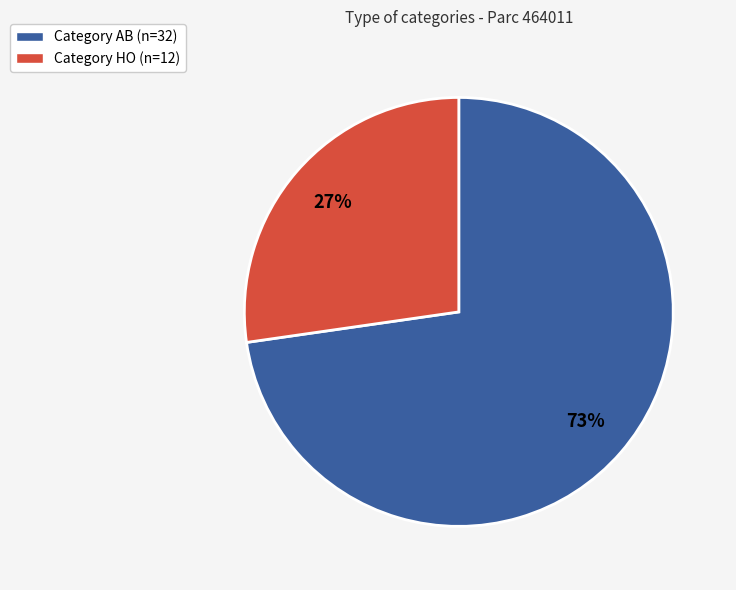

Which slice is the largest?

Category AB (n=32)